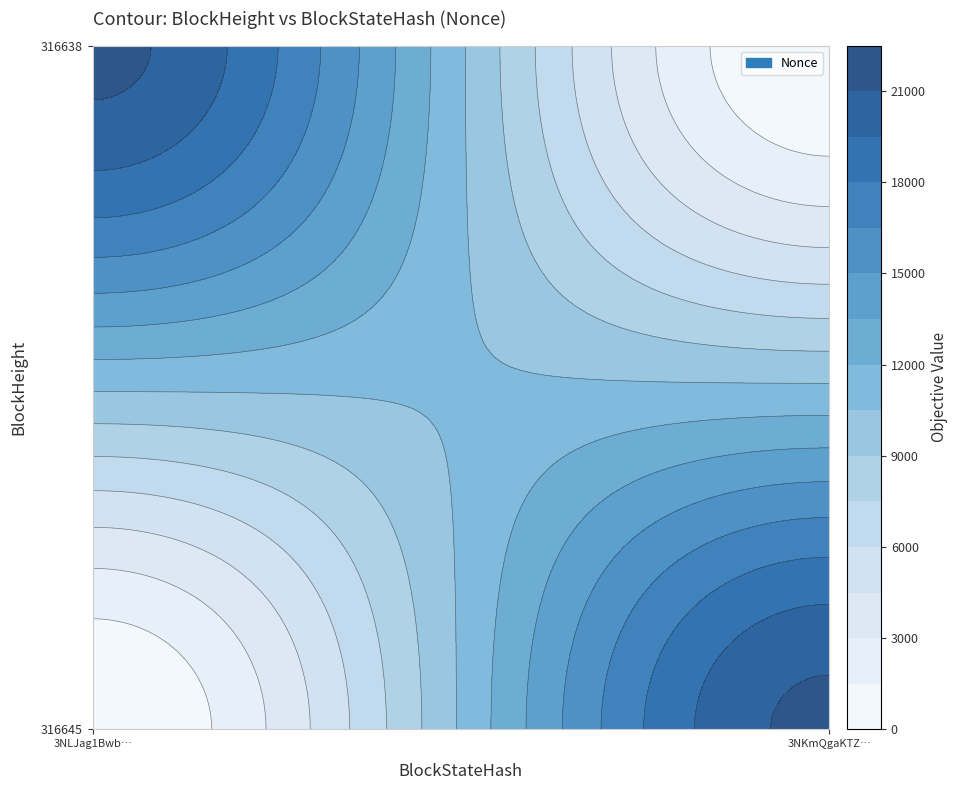

Read the 316645 value at 316638, to the nearest 100.

21400